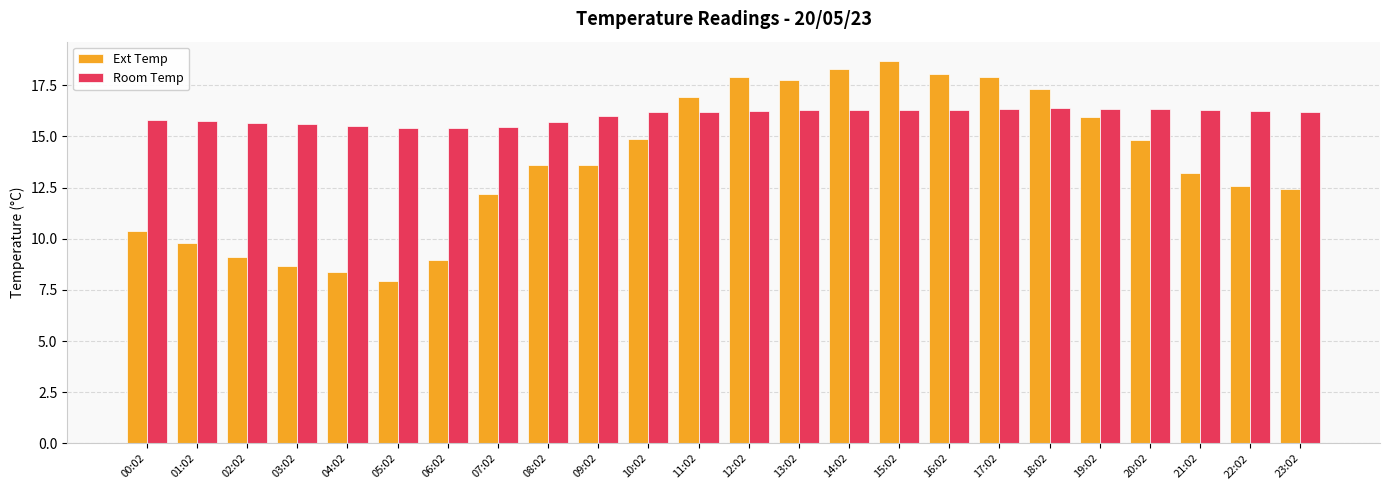

List the series in order of their overall mean, lowest first.

Ext Temp, Room Temp